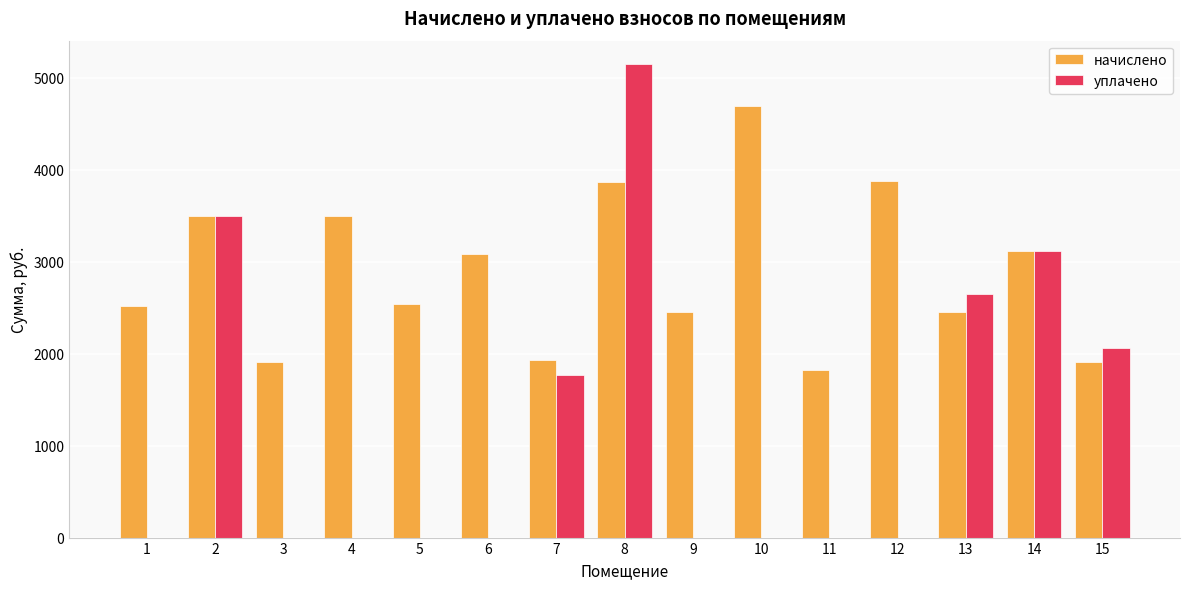

How many categories are shown in the chart?

15